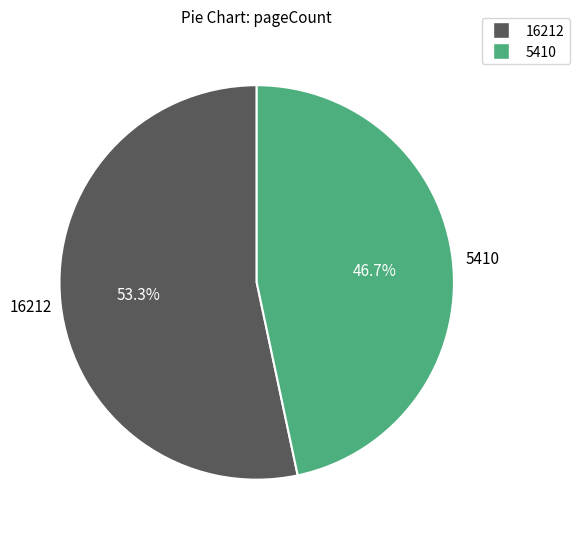

True or false: 16212 accounts for 66% of the total.

False